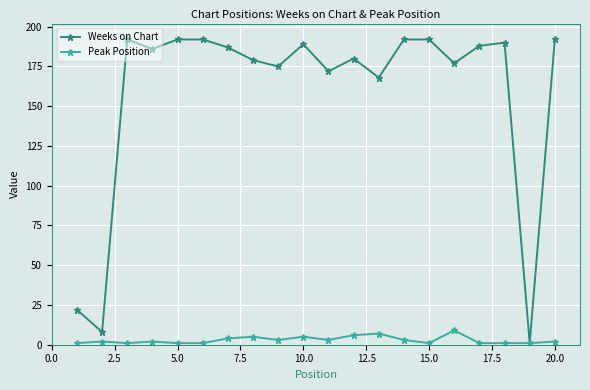

How many lines are shown in the chart?

2